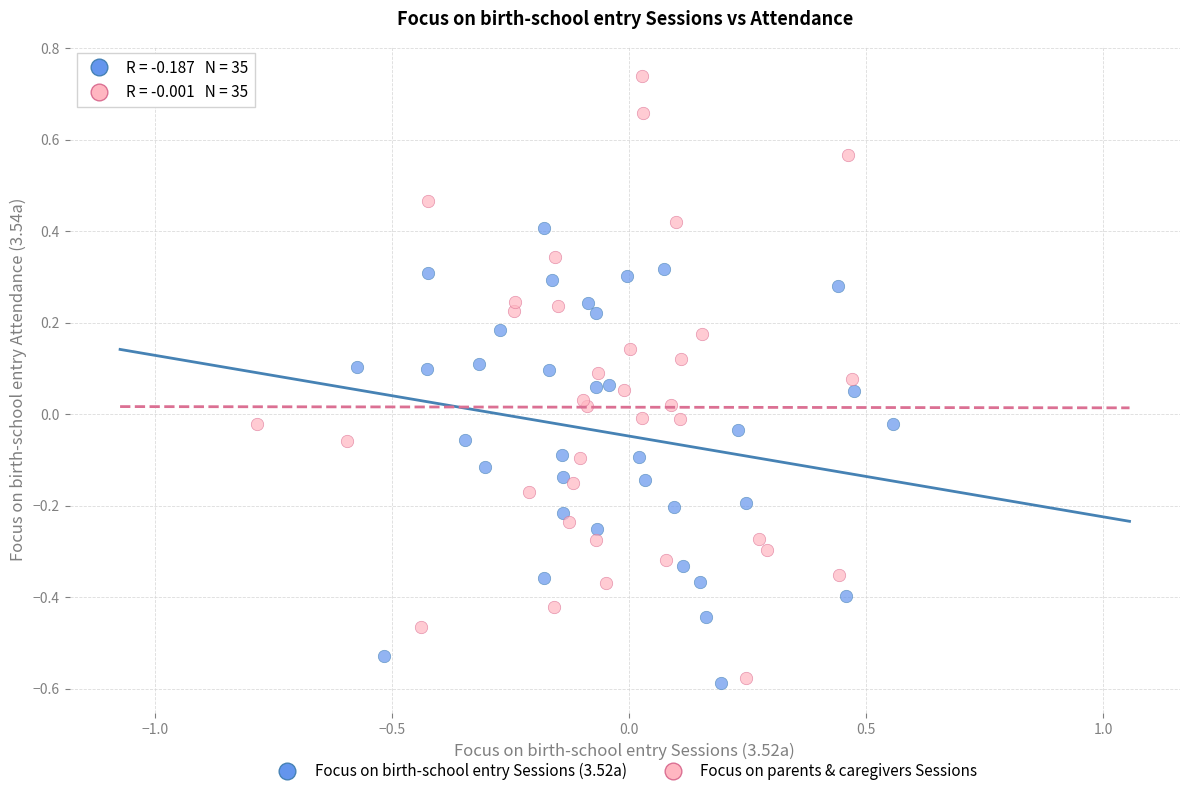

Which series has the widest spread of Y values?

Focus on parents & caregivers Sessions